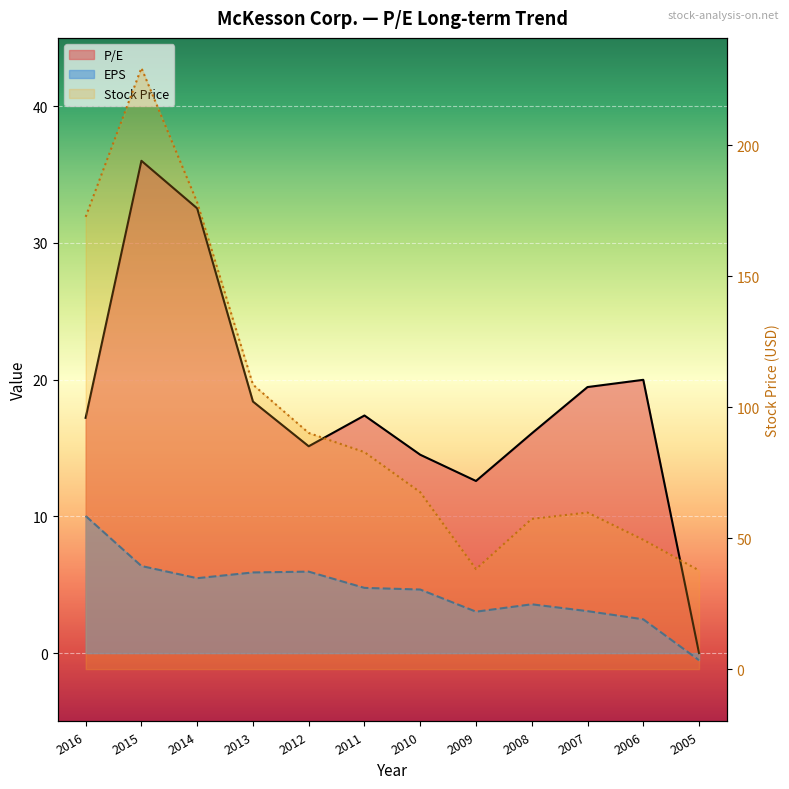

What is the spread (max minus min) of values at 2015?

223.2